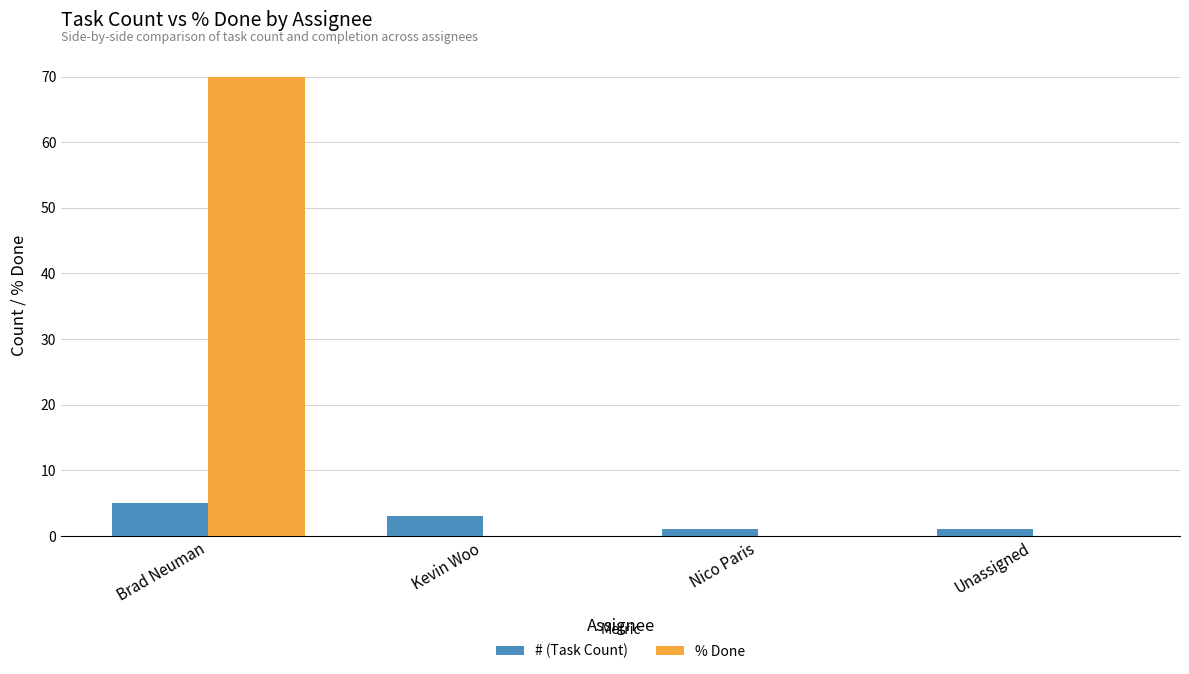

The % Done series shows 97 at Brad Neuman. True or false?

False